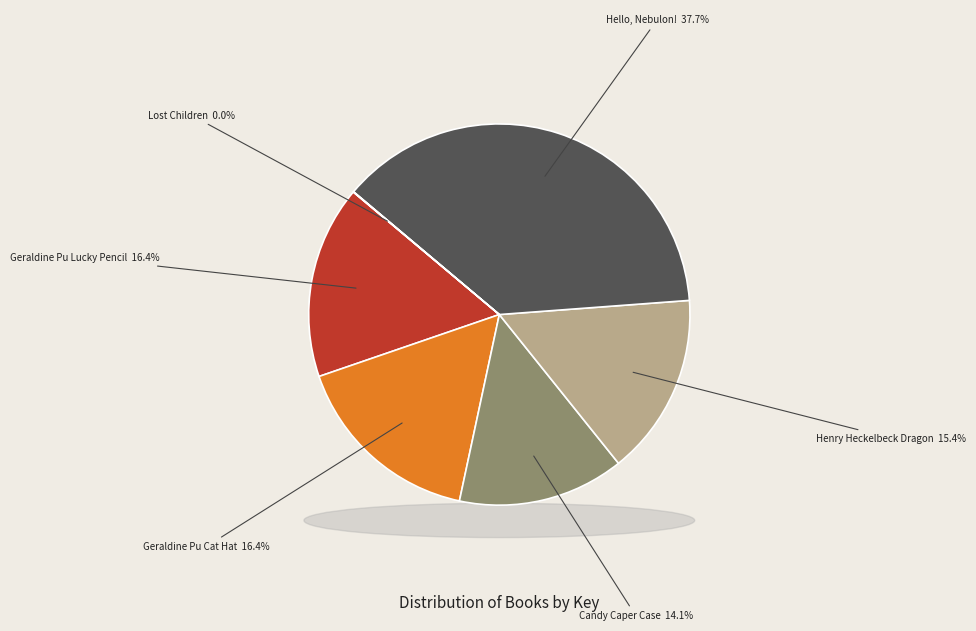

Which slice is the smallest?

Lost Children